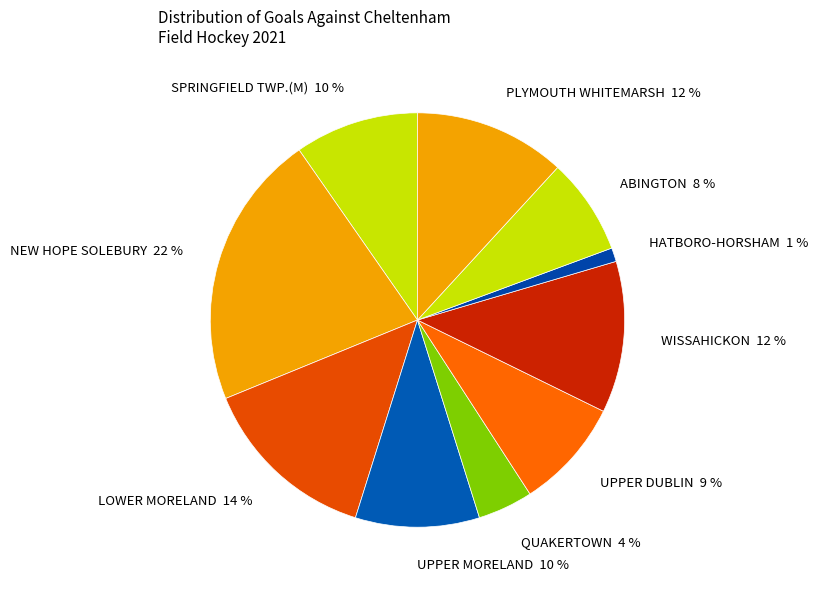

Which category has the smallest portion of the pie?

HATBORO-HORSHAM 1 %